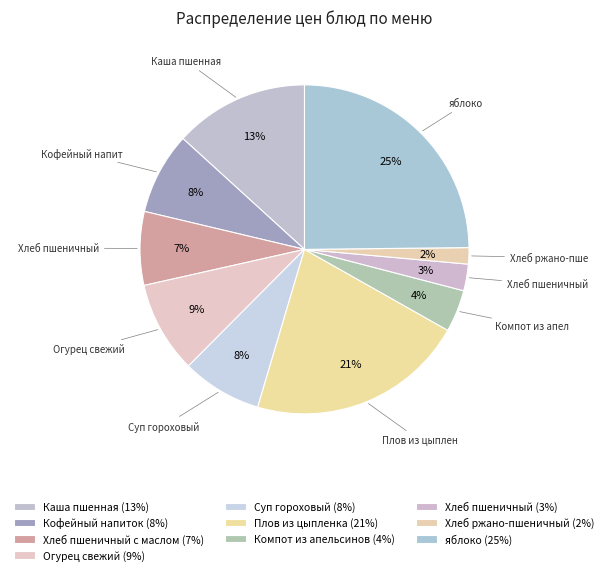

Count the number of slices in the pie.

10